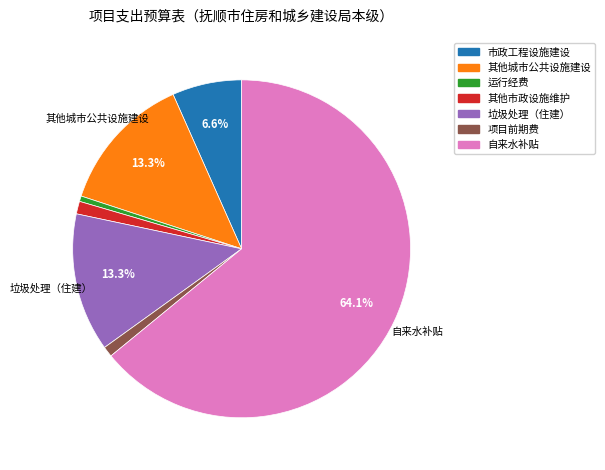

Count the number of slices in the pie.

7